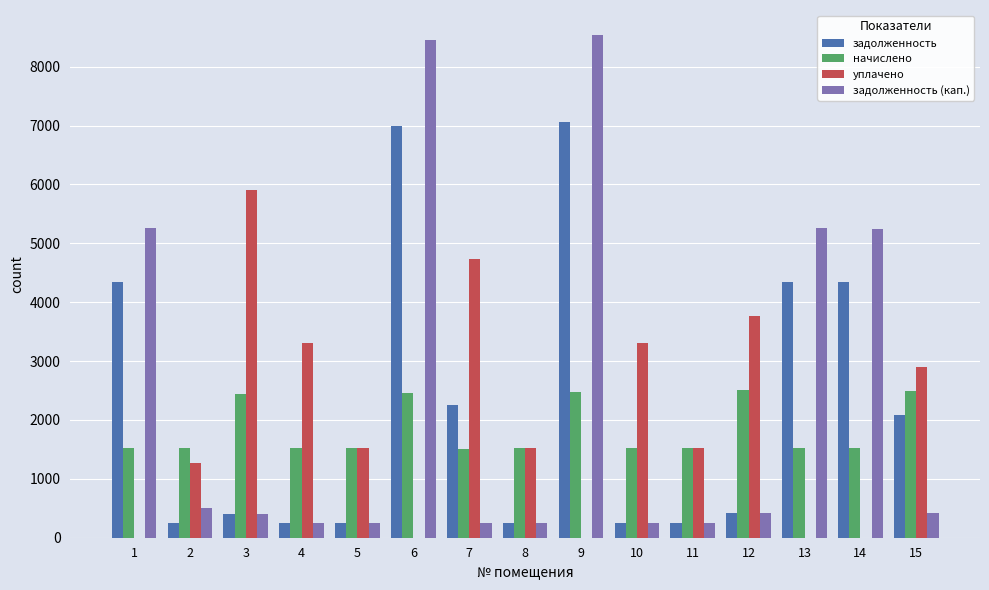

What is the highest value of the задолженность series?

7061.3